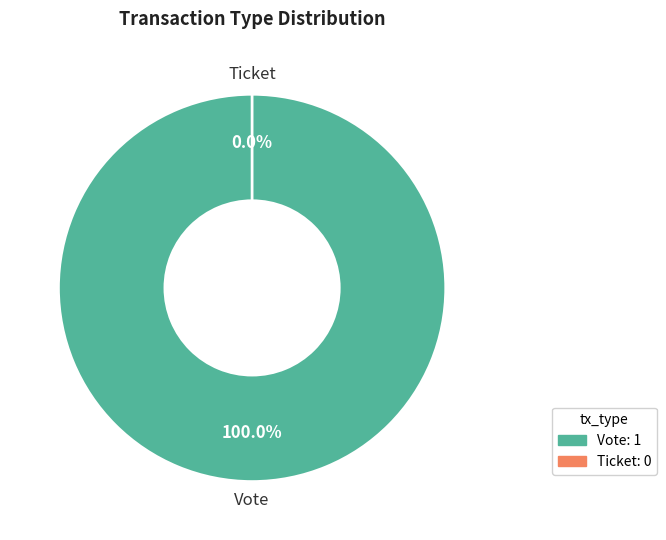

Does Vote represent more than half of the total?

Yes